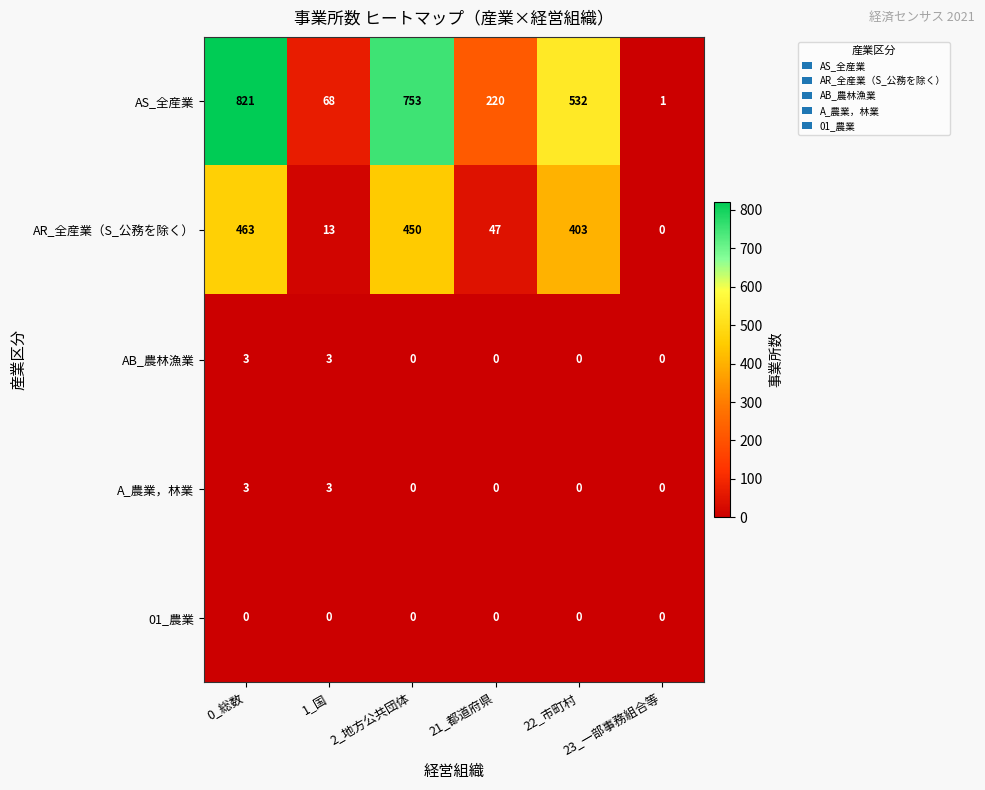

What is the maximum value shown in the chart?

821